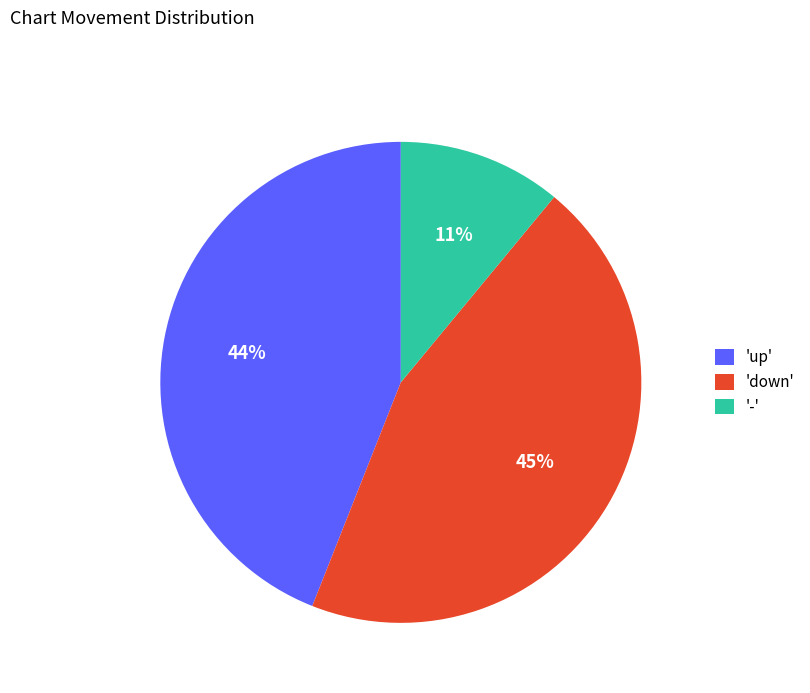

To the nearest percent, what percentage of the pie is 'down'?

45%